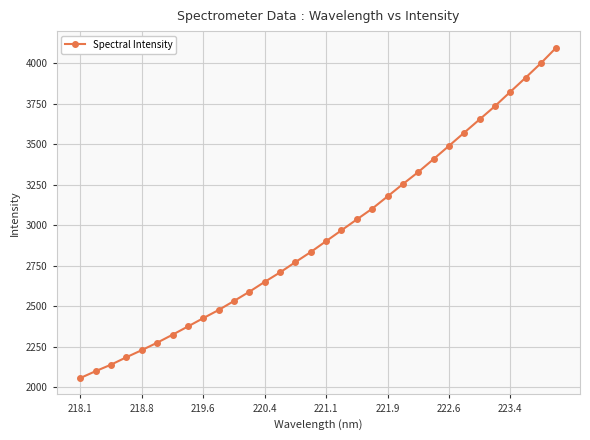

What is the greatest value displayed?

4097.7